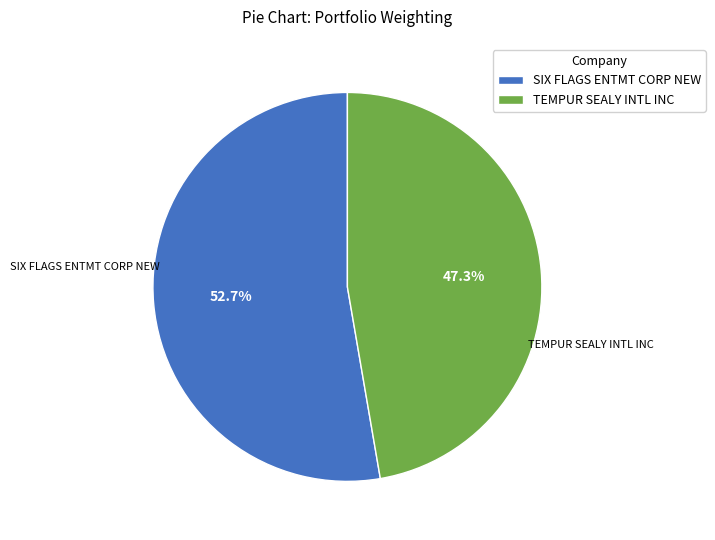

Rank the categories by value from highest to lowest.

SIX FLAGS ENTMT CORP NEW, TEMPUR SEALY INTL INC